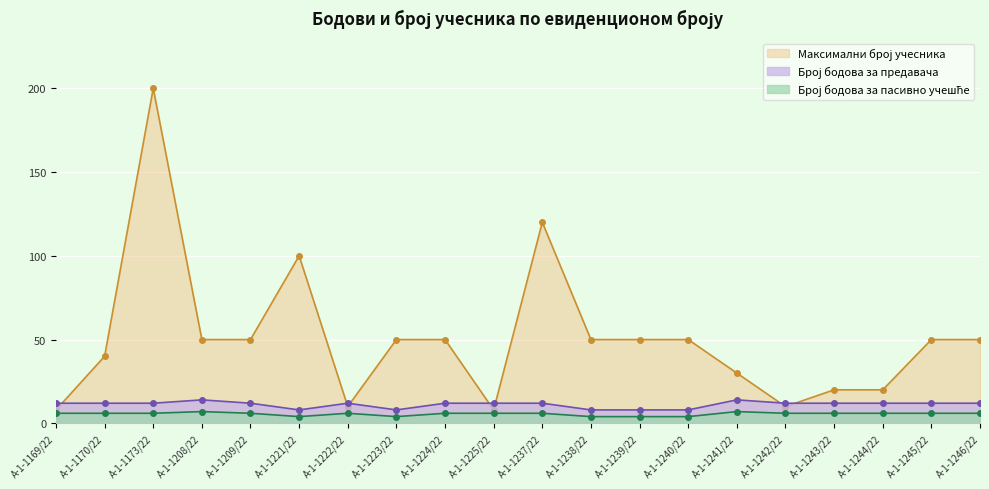

Reading left to right, transcribe all the data shown in this chart.

Број бодова за предавача: 12	12	12	14	12	8	12	8	12	12	12	8	8	8	14	12	12	12	12	12
Број бодова за пасивно учешће: 6	6	6	7	6	4	6	4	6	6	6	4	4	4	7	6	6	6	6	6
Максимални број учесника: 8	40	200	50	50	100	10	50	50	8	120	50	50	50	30	10	20	20	50	50